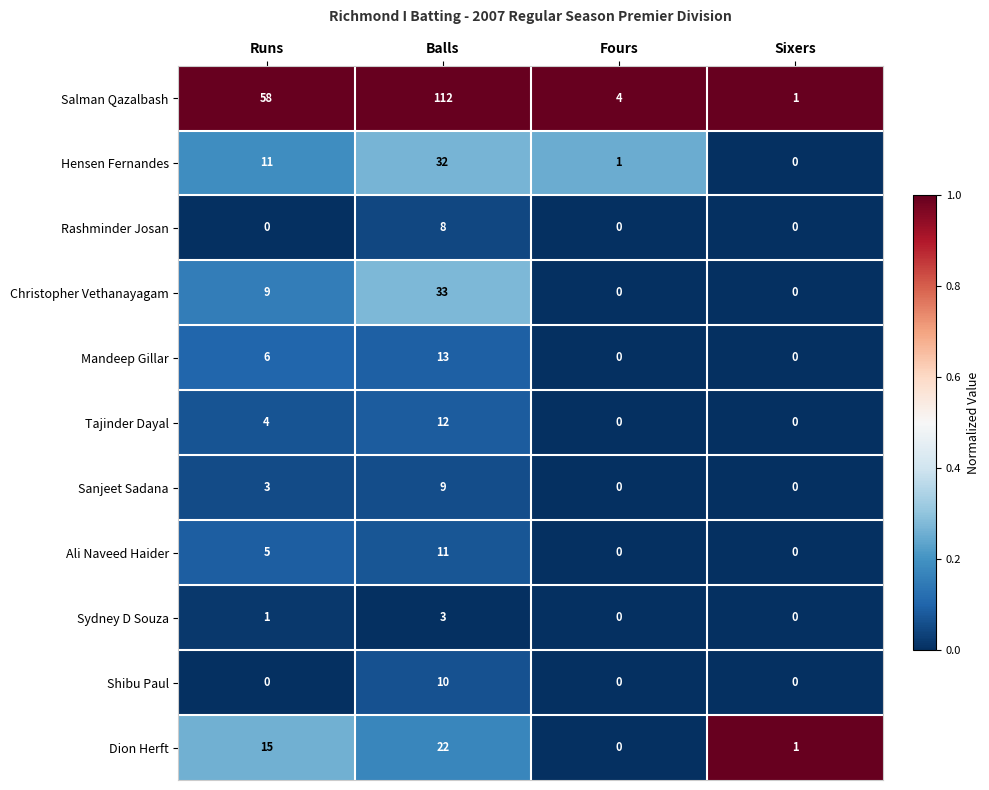

What is the total value across all series at Fours?

5